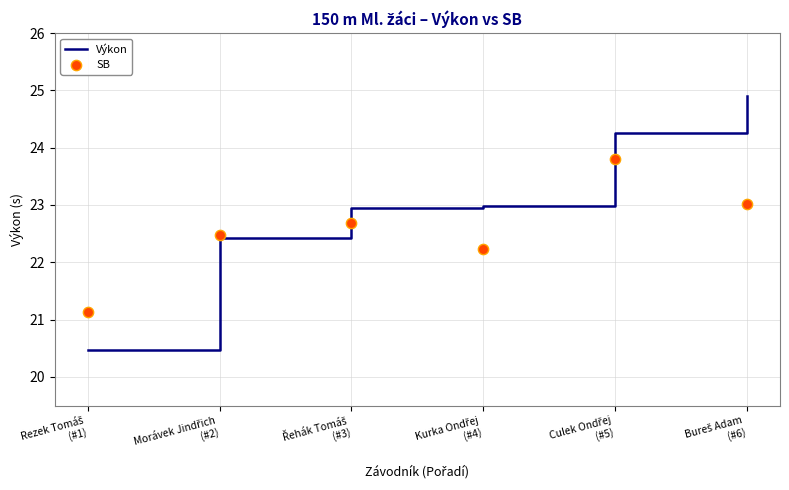

What is the total value across all series at Morávek Jindřich
(#2)?

44.9